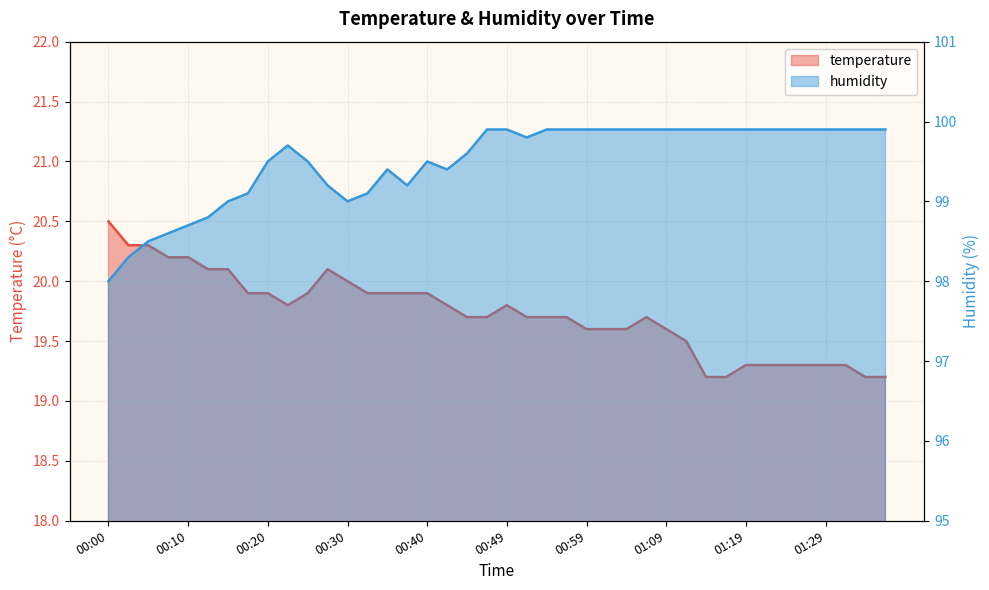

True or false: humidity and temperature cross at least once.

False